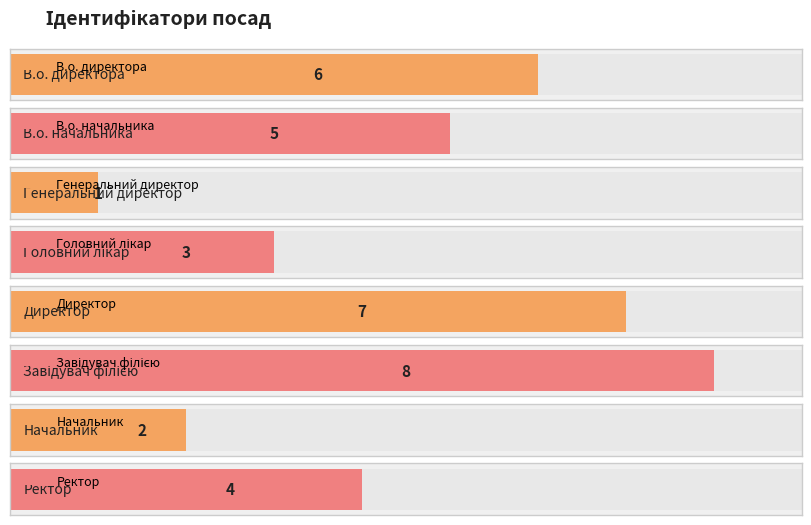

Reading left to right, transcribe all the data shown in this chart.

6	5	1	3	7	8	2	4